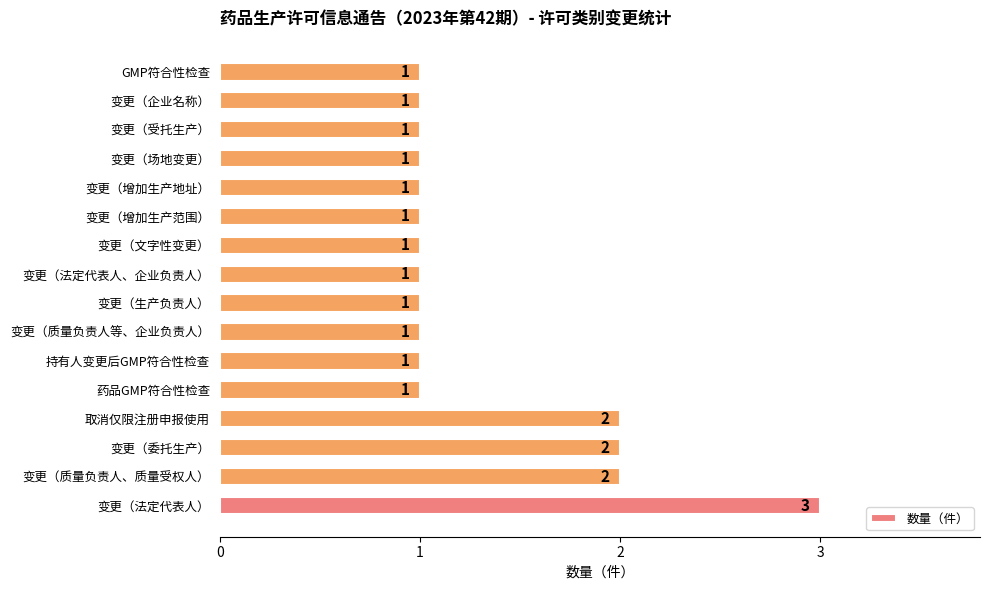

What is the sum of all values?

21